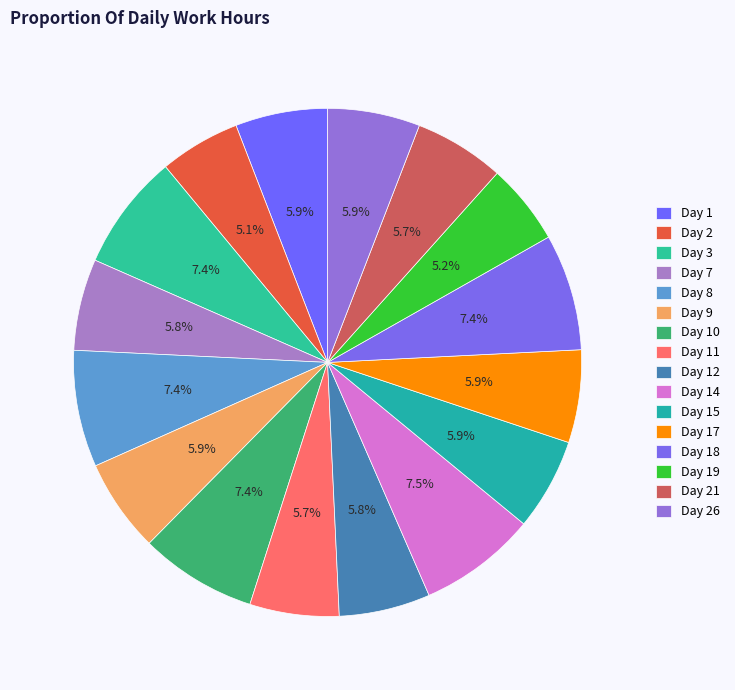

How much of the chart is everything except Day 19?

94.8%